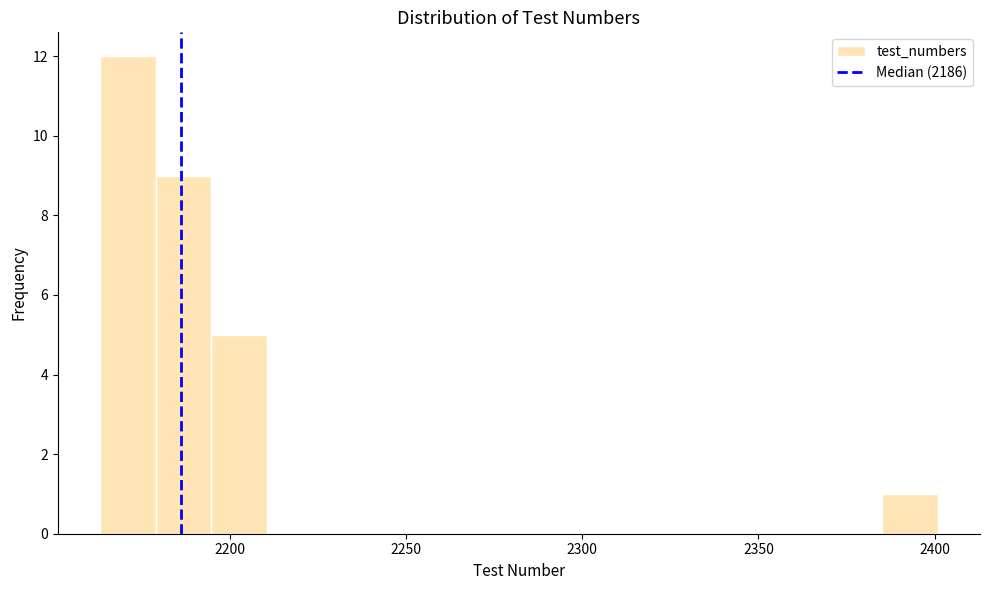

Around what value on the x-axis is the tallest bar? Give the approximate position of its centre, as read against the axis.

2170